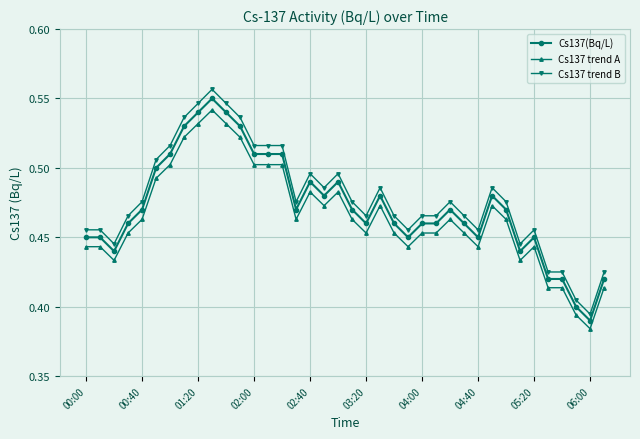

Count the Cs137 trend A values in the range 0 to 1.

38